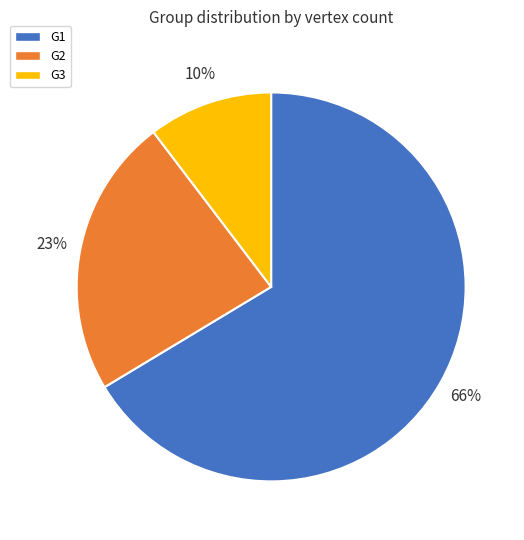

To the nearest percent, what portion does G3 represent?

10%